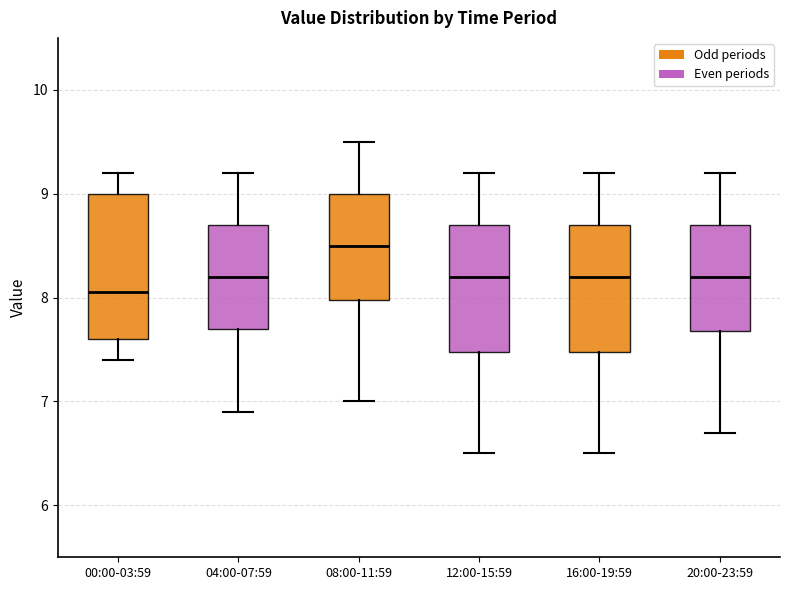

Reading left to right, read every box against the y-axis: the position of its median line, the range the box covers, and the ends of its whiskers. The values are not printed on the chart, so give them approximately, as read against the axis.

00:00-03:59: median 8.1, box 7.6 to 9.0, whiskers 7.4 to 9.2
04:00-07:59: median 8.2, box 7.7 to 8.7, whiskers 6.9 to 9.2
08:00-11:59: median 8.5, box 8.0 to 9.0, whiskers 7.0 to 9.5
12:00-15:59: median 8.2, box 7.5 to 8.7, whiskers 6.5 to 9.2
16:00-19:59: median 8.2, box 7.5 to 8.7, whiskers 6.5 to 9.2
20:00-23:59: median 8.2, box 7.7 to 8.7, whiskers 6.7 to 9.2